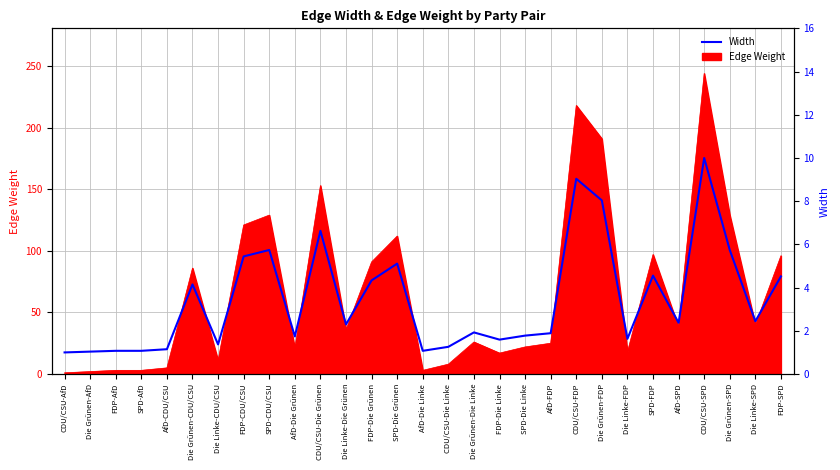

Reading left to right, transcribe all the data shown in this chart.

1.0	1.0	1.1	1.1	1.1	4.1	1.4	5.4	5.7	1.7	6.6	2.3	4.3	5.1	1.1	1.3	1.9	1.6	1.8	1.9	9.0	8.0	1.6	4.6	2.4	10.0	5.7	2.4	4.5